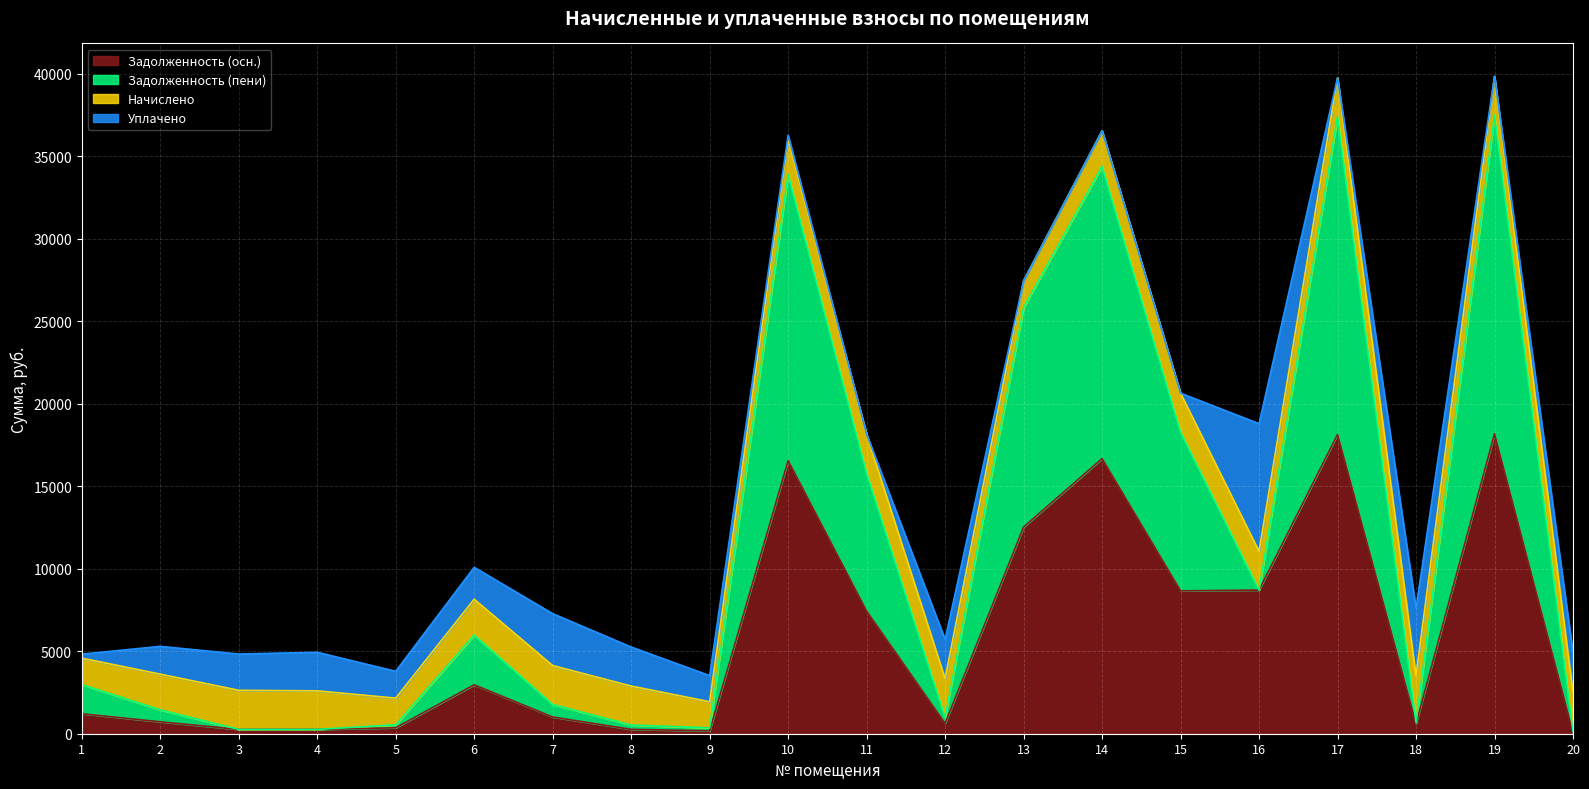

What value does the zadoljennost series have at 3?

261.2